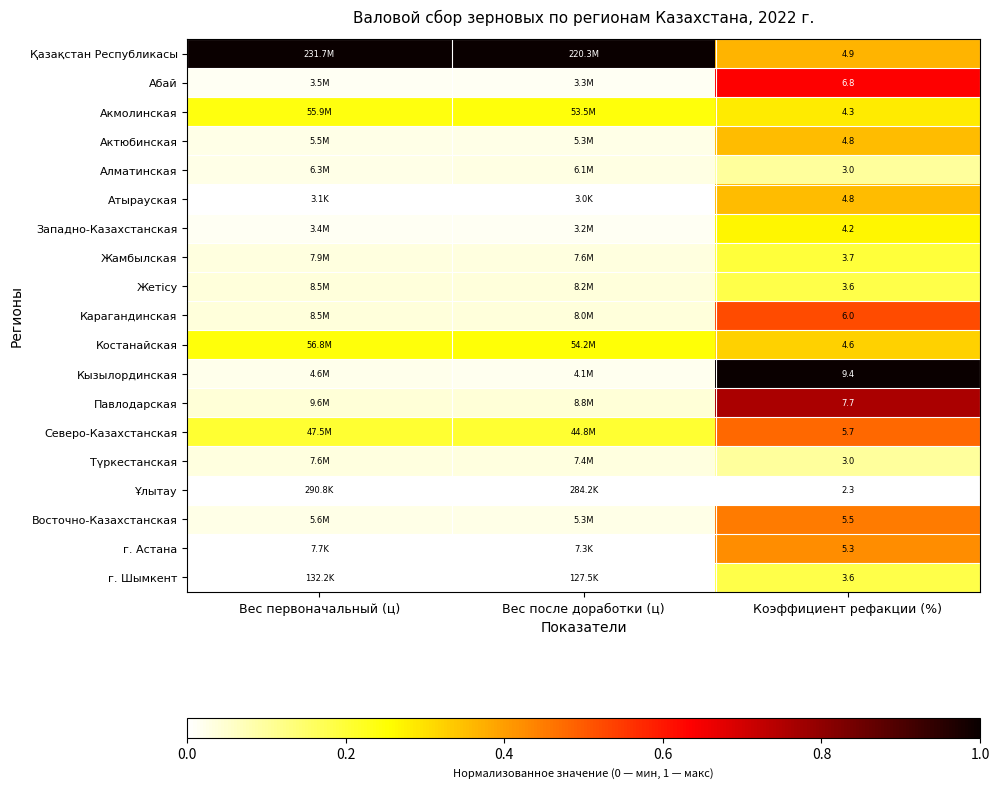

What is the greatest value displayed?

1.0